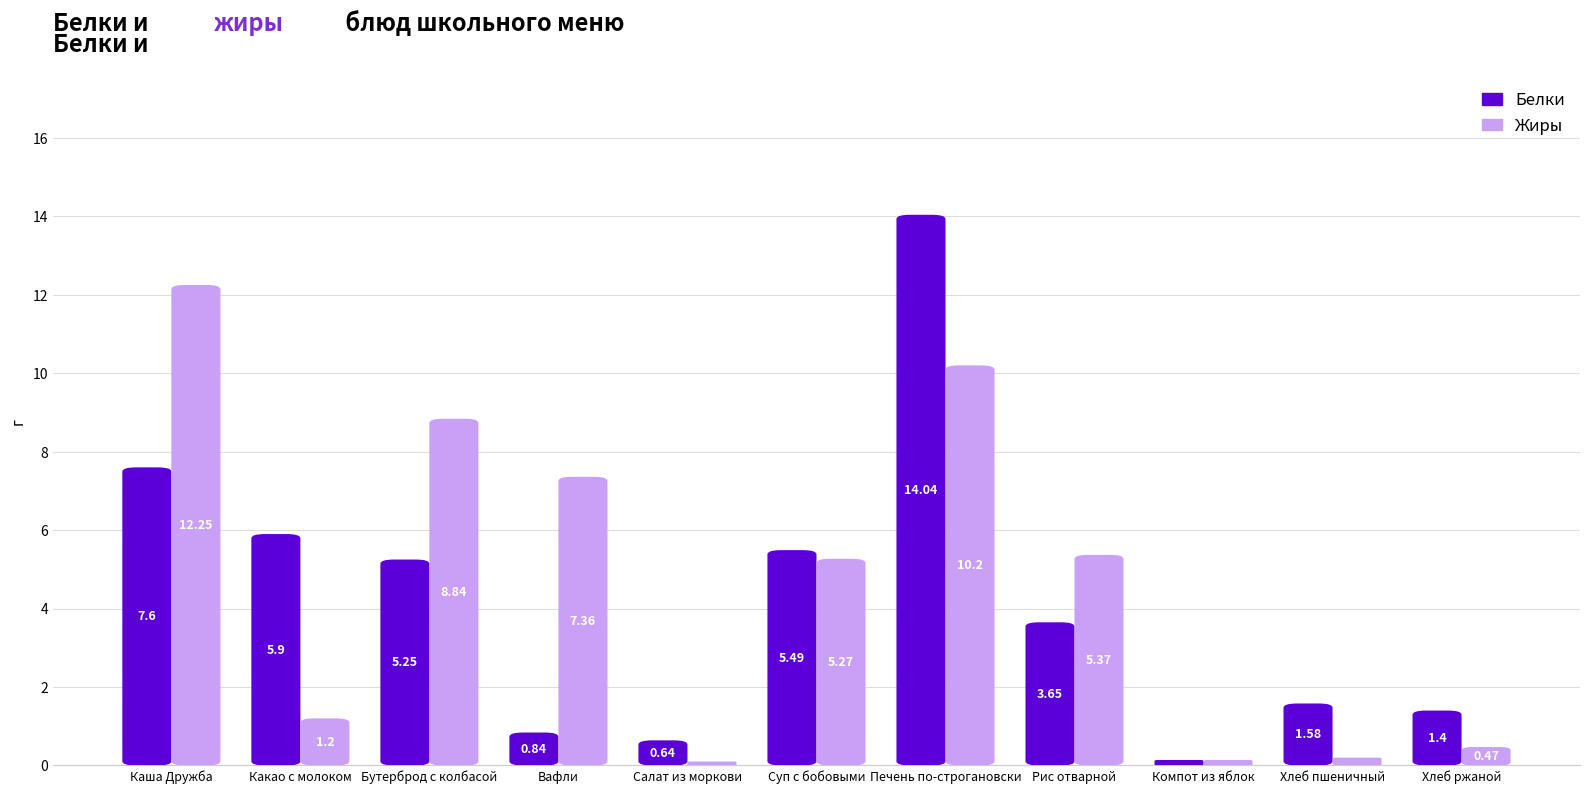

What is the approximate value of Белки at Компот из яблок?

0.1